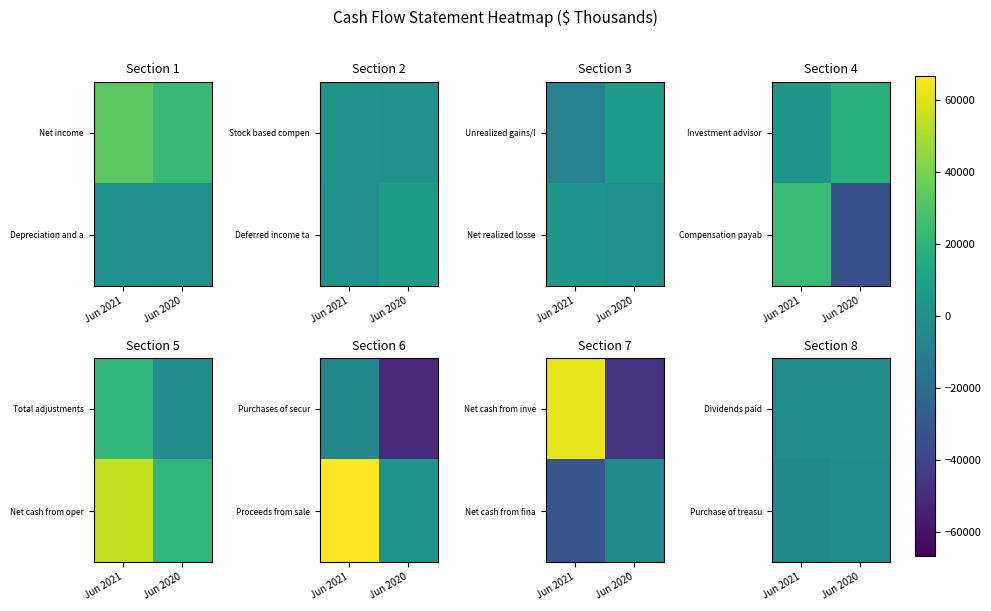

What is the difference between the Dividends paid values at Jun 2021 and Jun 2020?

546